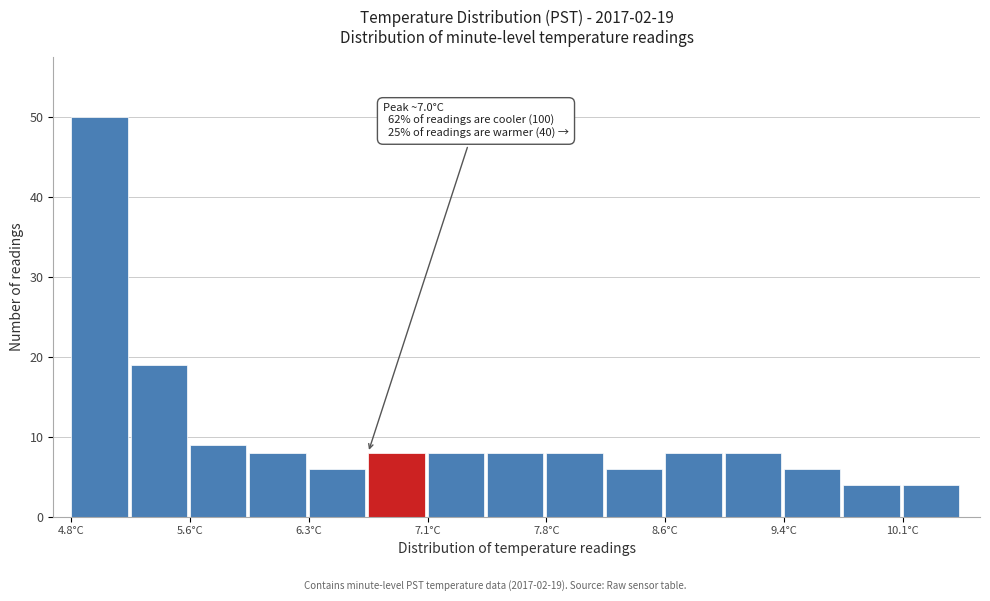

Read against the x-axis, roughly where is the centre of the tallest bar?

5.0